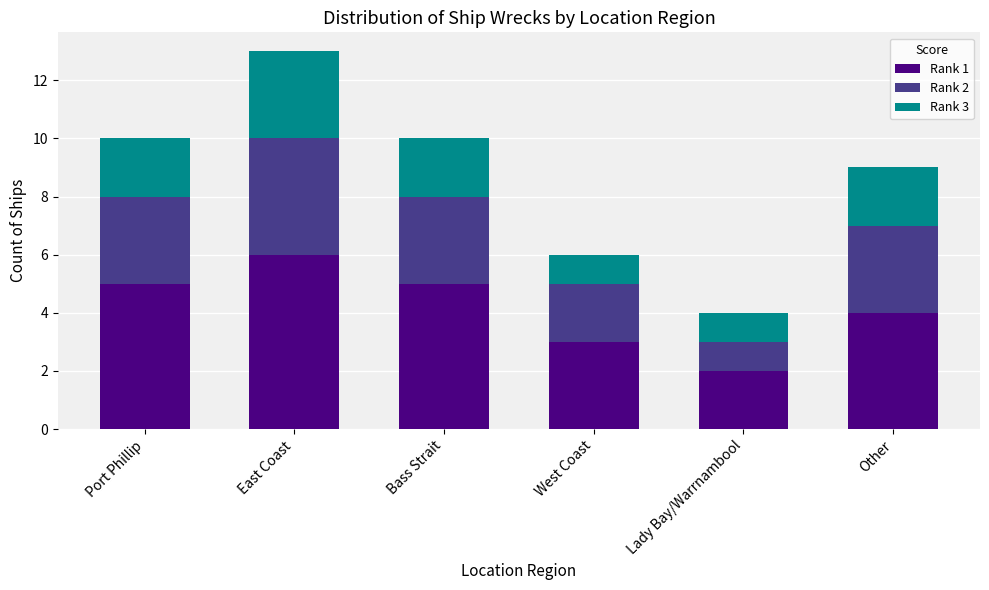

At which label does Rank 1 reach its peak?

East Coast